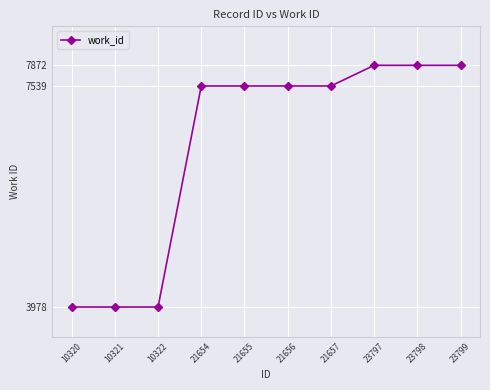

How many lines are shown in the chart?

1